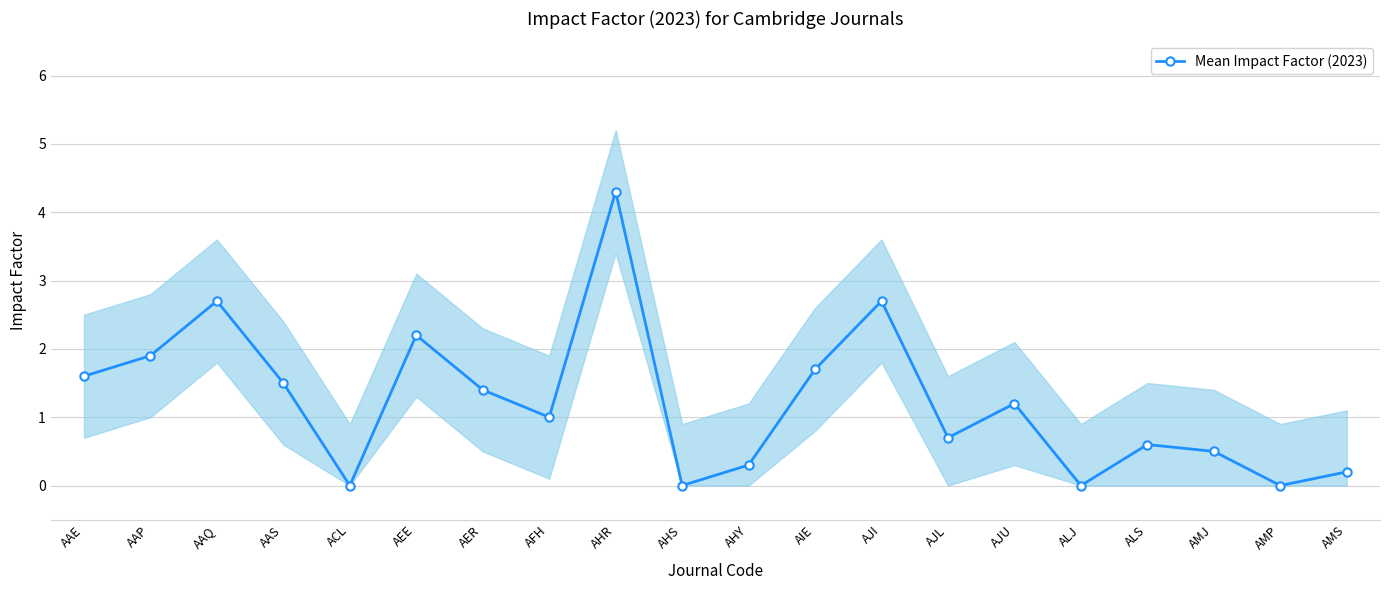

Which has a higher value, AJI or ALS?

AJI